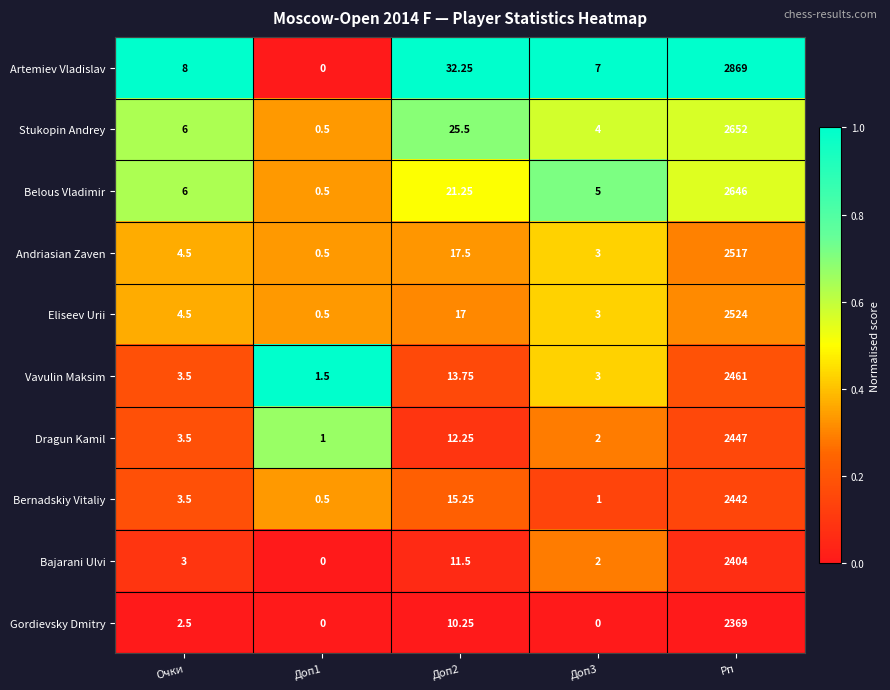

At which label does Dragun Kamil reach its peak?

Рп